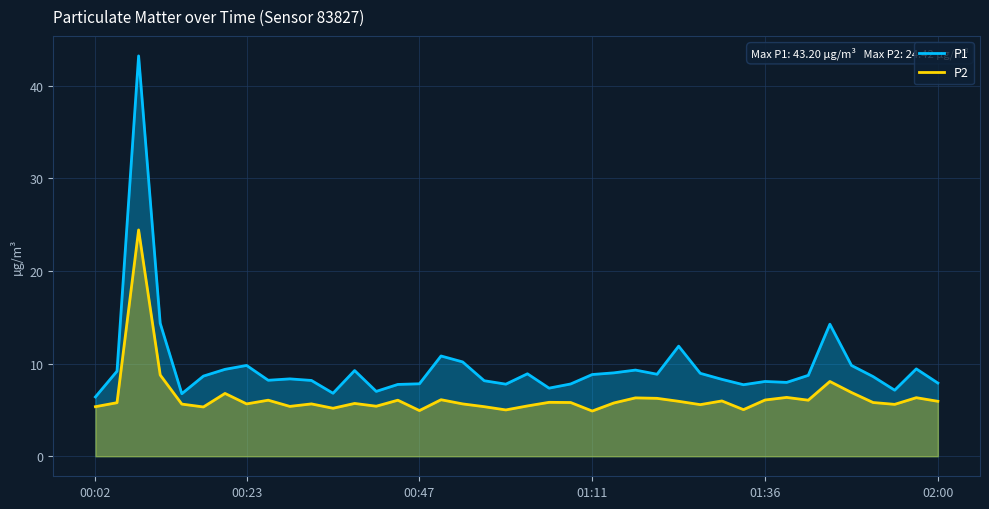

True or false: P2 and P1 cross at least once.

False